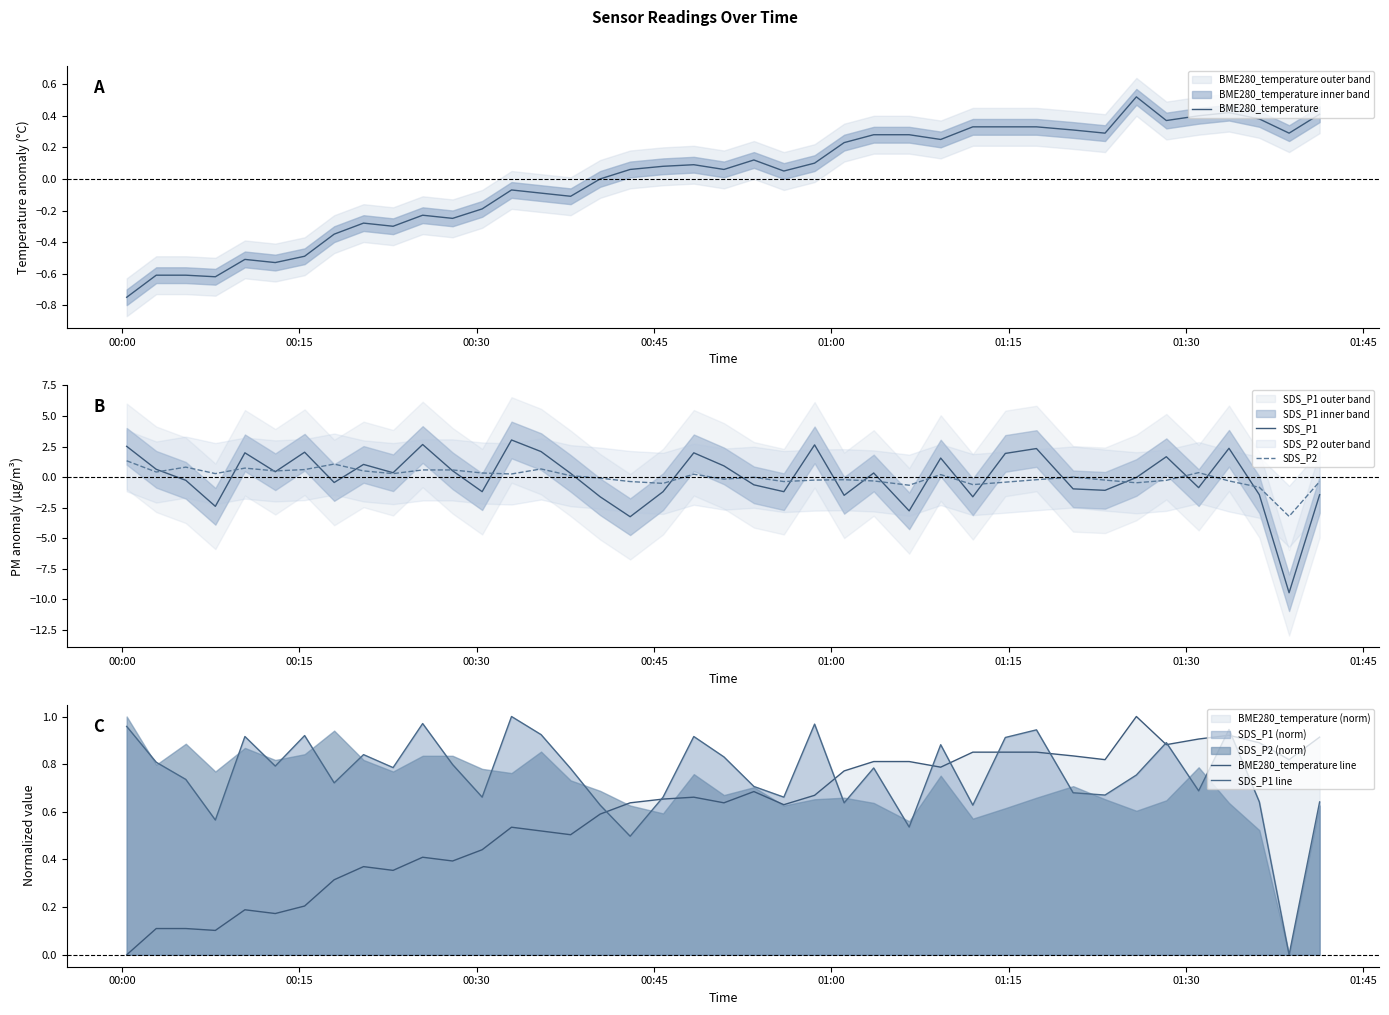

What is the highest value of the SDS_P2 series?

1.3